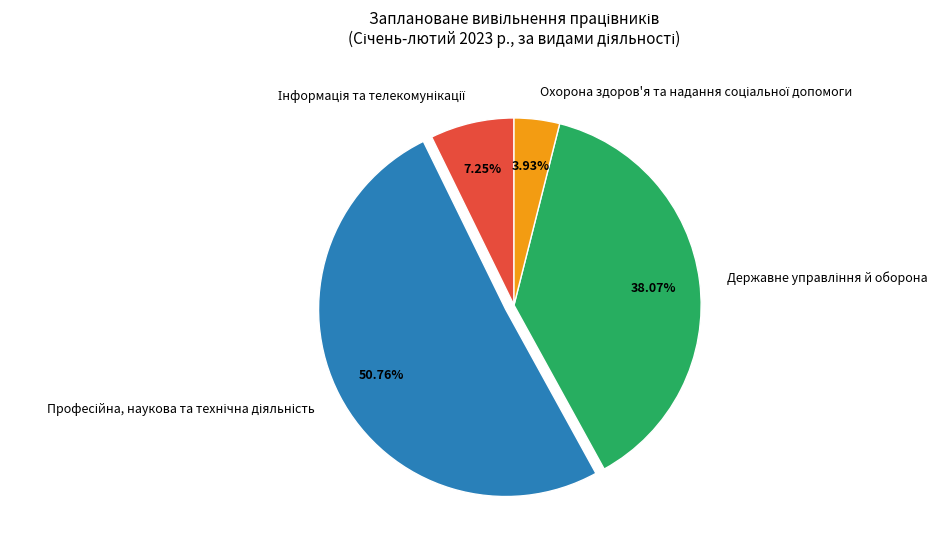

Does any single category account for the majority?

Yes